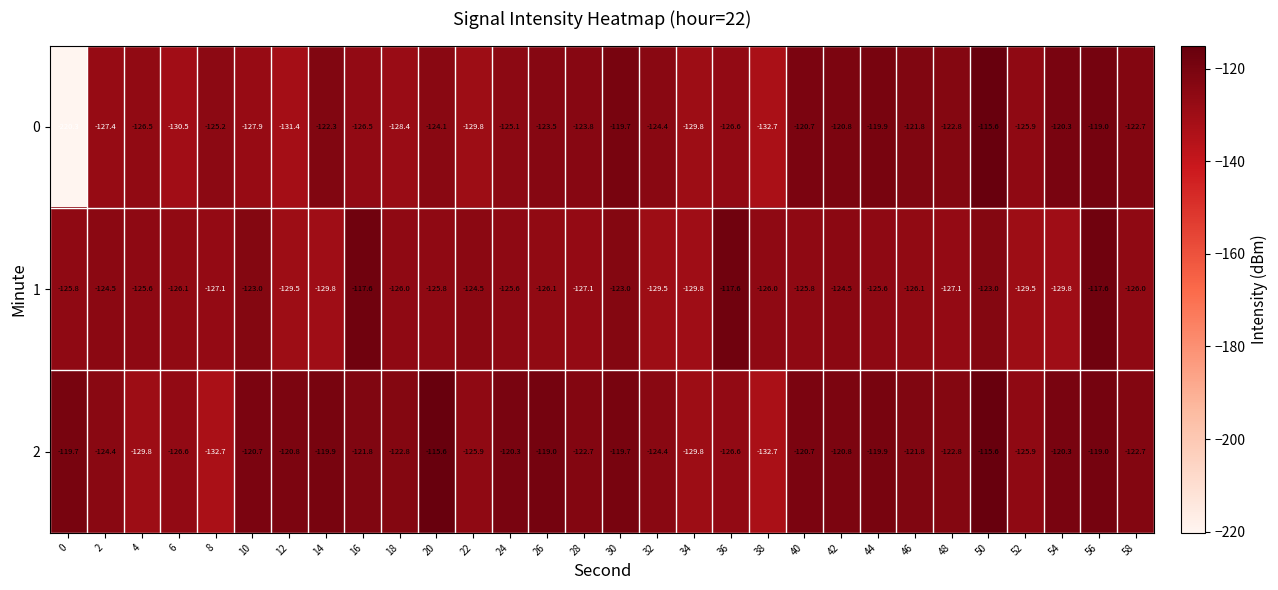

What is the total value across all series at 38?

-391.4